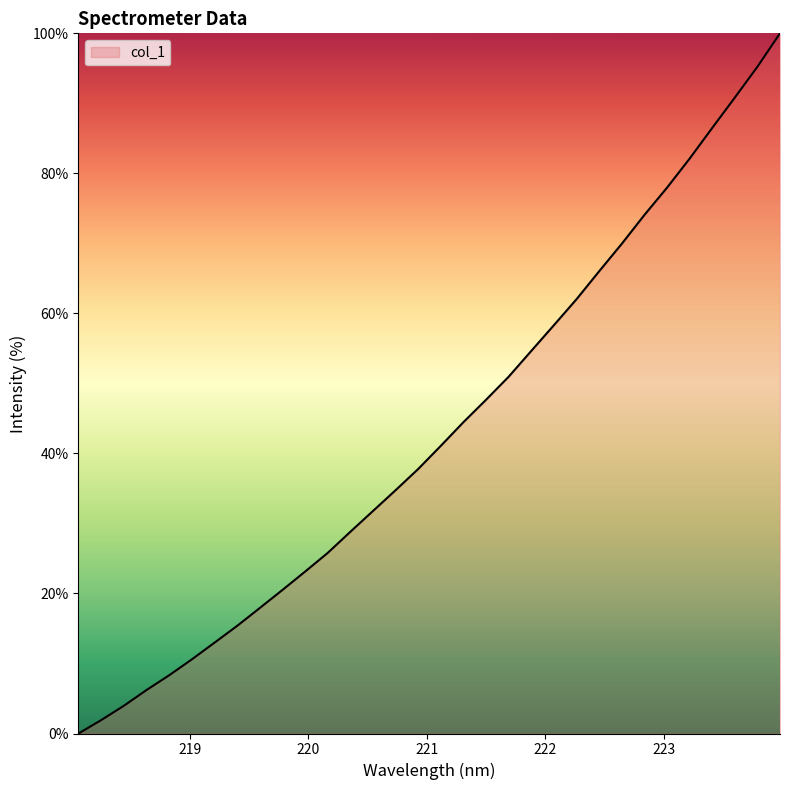

What is the difference between the maximum and minimum values?

100.0